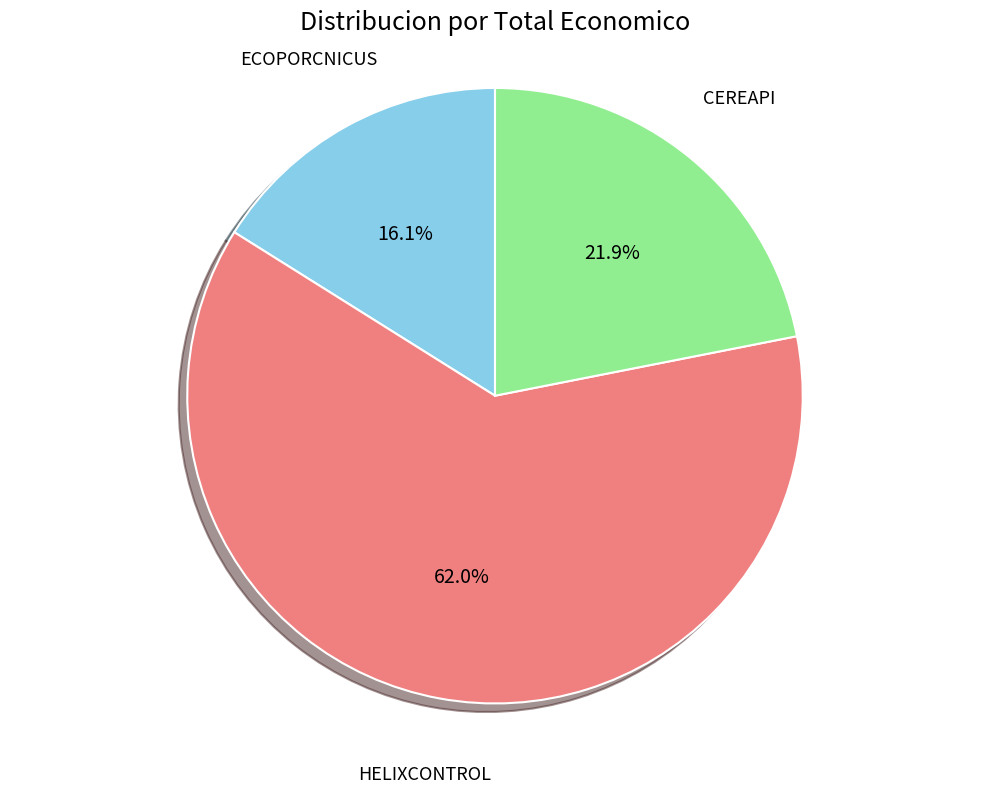

To the nearest percent, what portion does HELIXCONTROL represent?

62%